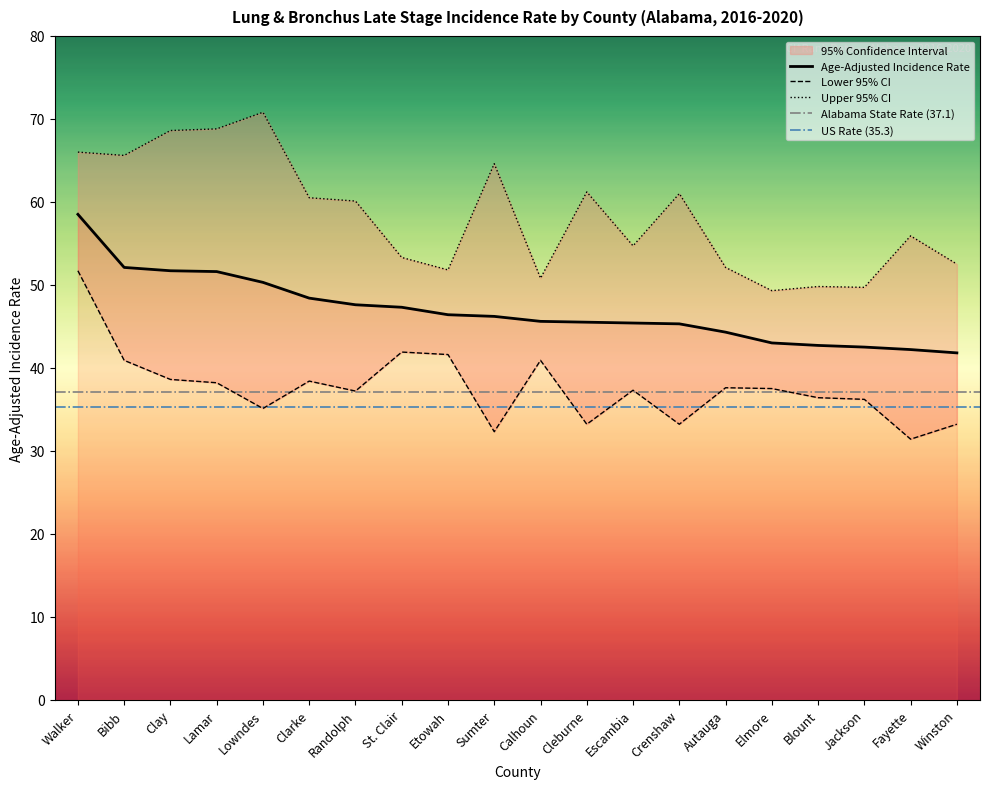

True or false: Age-Adjusted Incidence Rate and Lower 95% CI intersect in this chart.

False